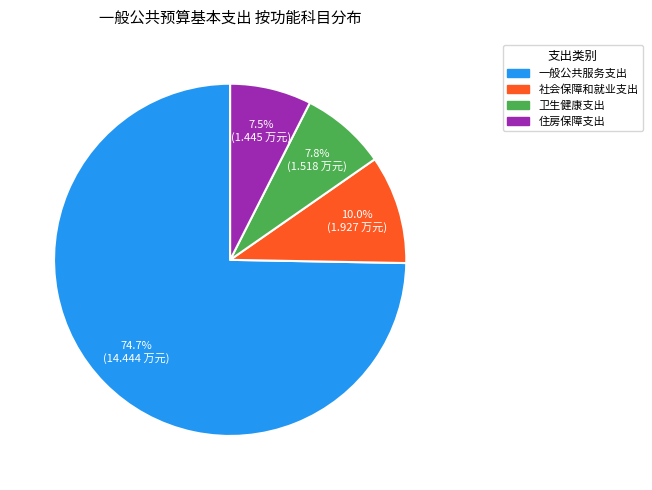

To the nearest percent, what is the difference between the 卫生健康支出 and 社会保障和就业支出 slice percentages?

2%